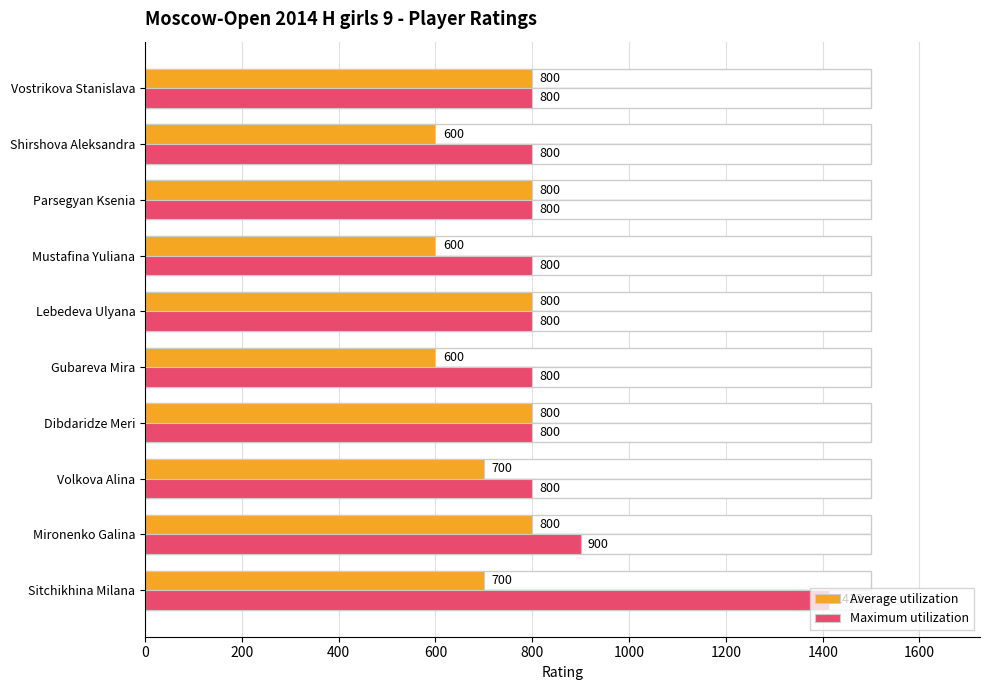

How many bars are there in total?

20